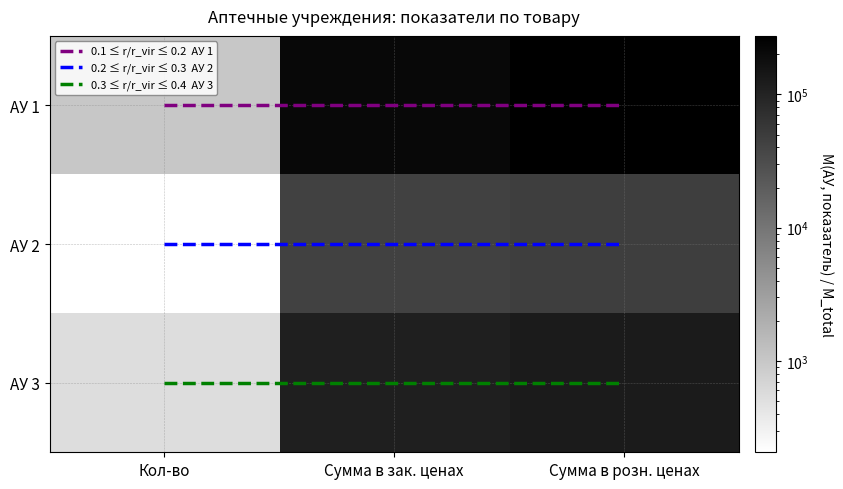

Which label corresponds to the smallest value in the chart?

Кол-во